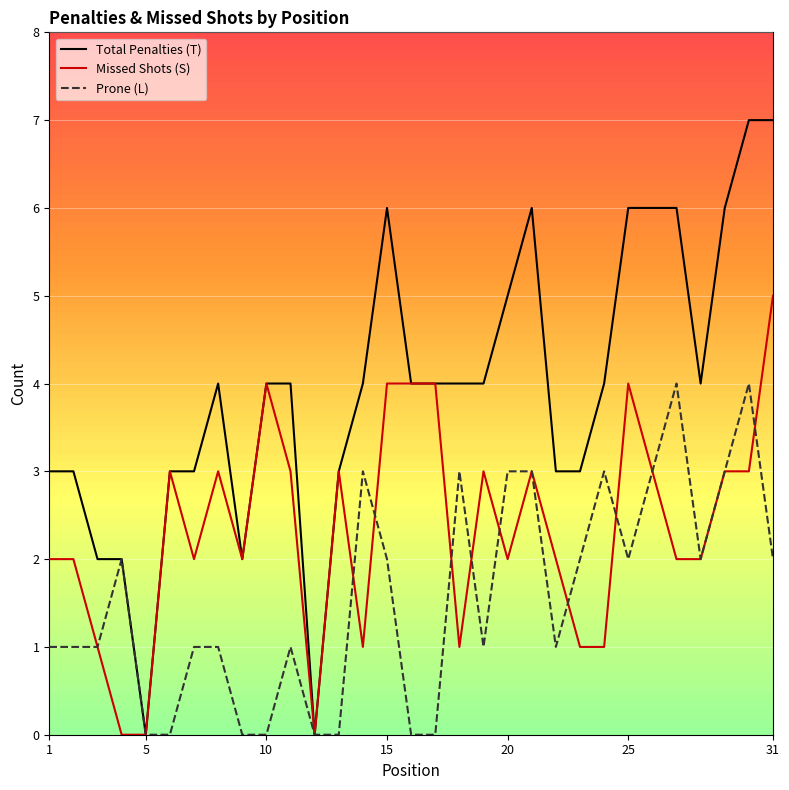

Which series has the largest total across all categories?

Total Penalties (T)